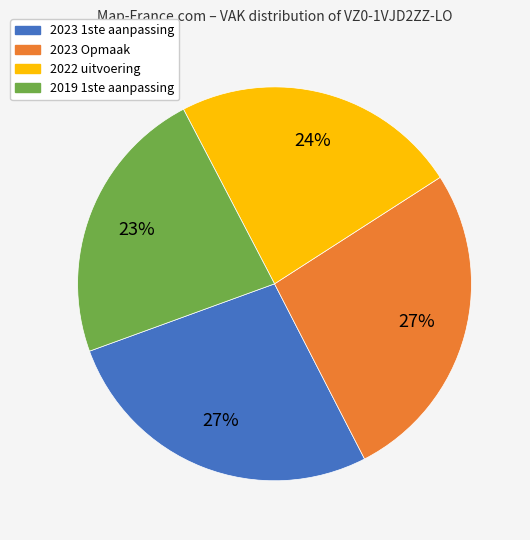

To the nearest percent, what is the difference between the largest and smallest slice percentages?

4%